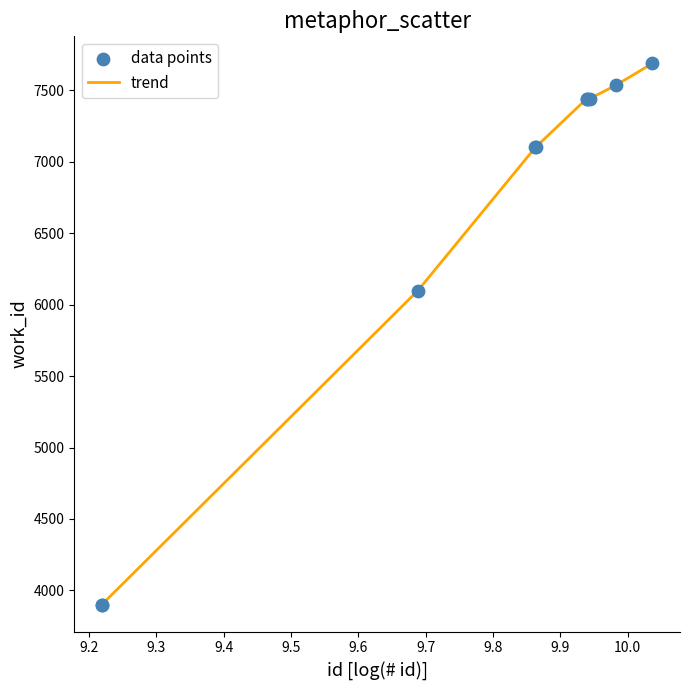

What is the maximum value shown in the chart?

7689